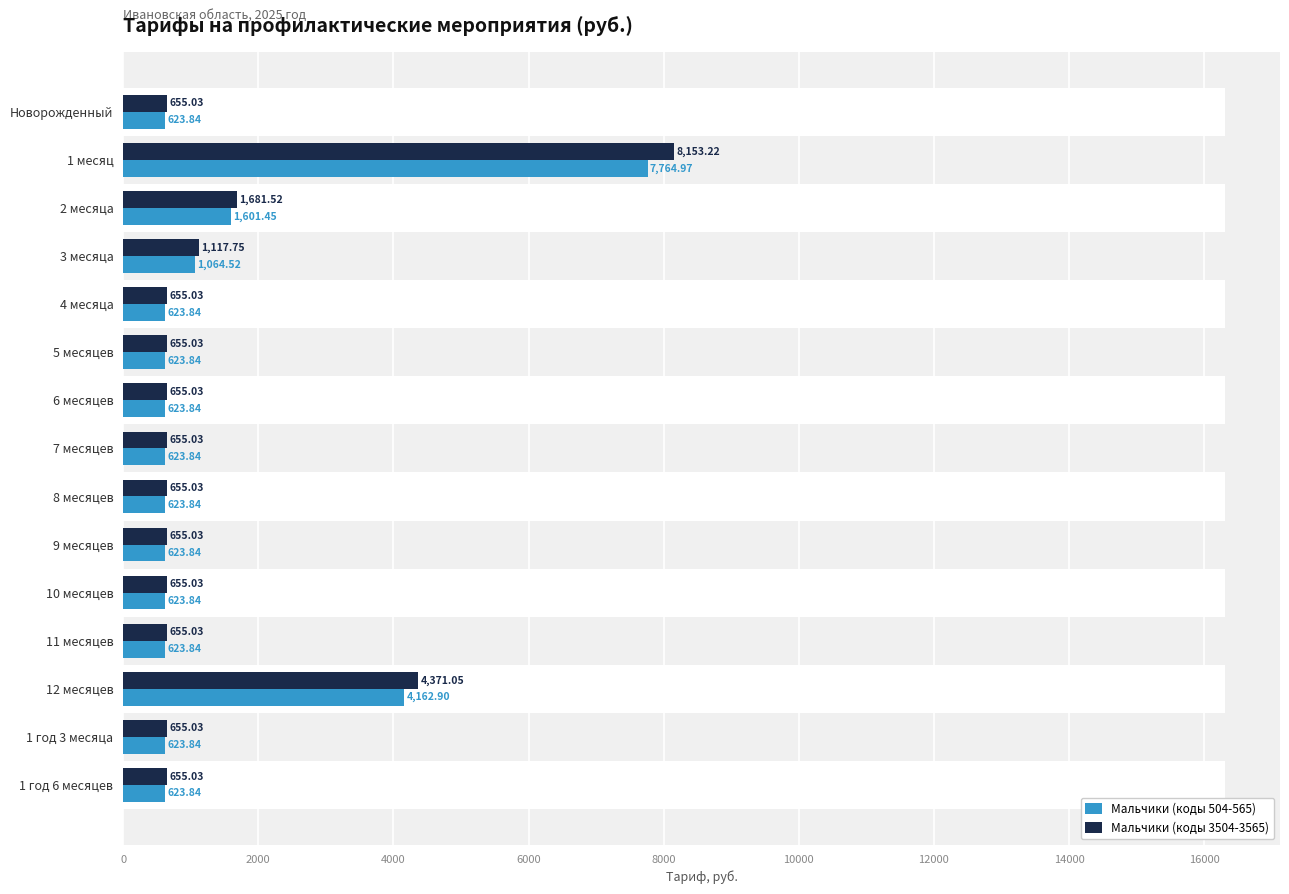

Which series has the largest total across all categories?

Мальчики (коды 3504-3565)